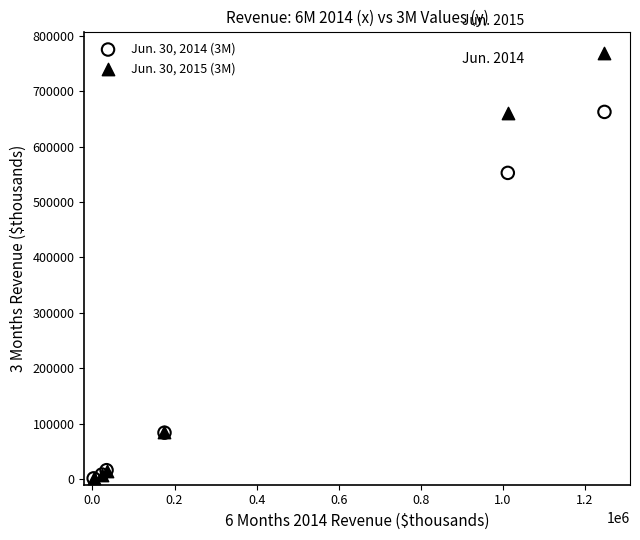

Which series contains the highest Y value?

Jun. 30, 2015 (3M)